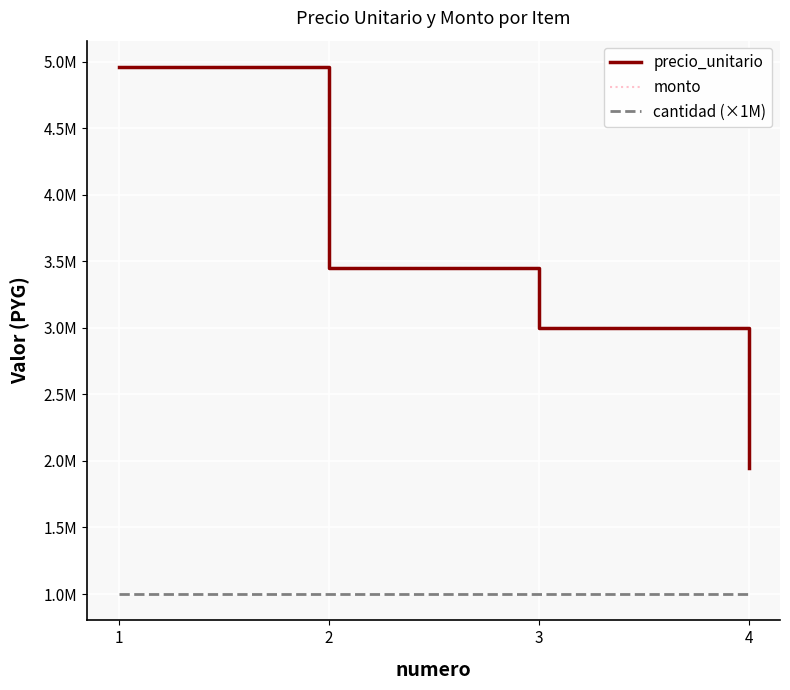

Reading left to right, extract all data points from this chart.

precio_unitario: 4960000	3450000	3000000	1945000
monto: 4960000	3450000	3000000	1945000
cantidad (×1M): 1000000	1000000	1000000	1000000